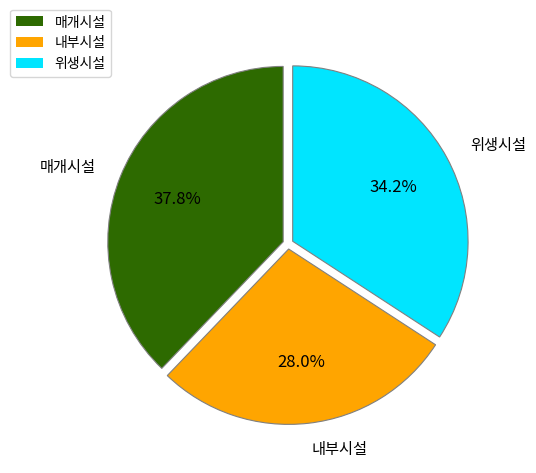

Count the number of slices in the pie.

3